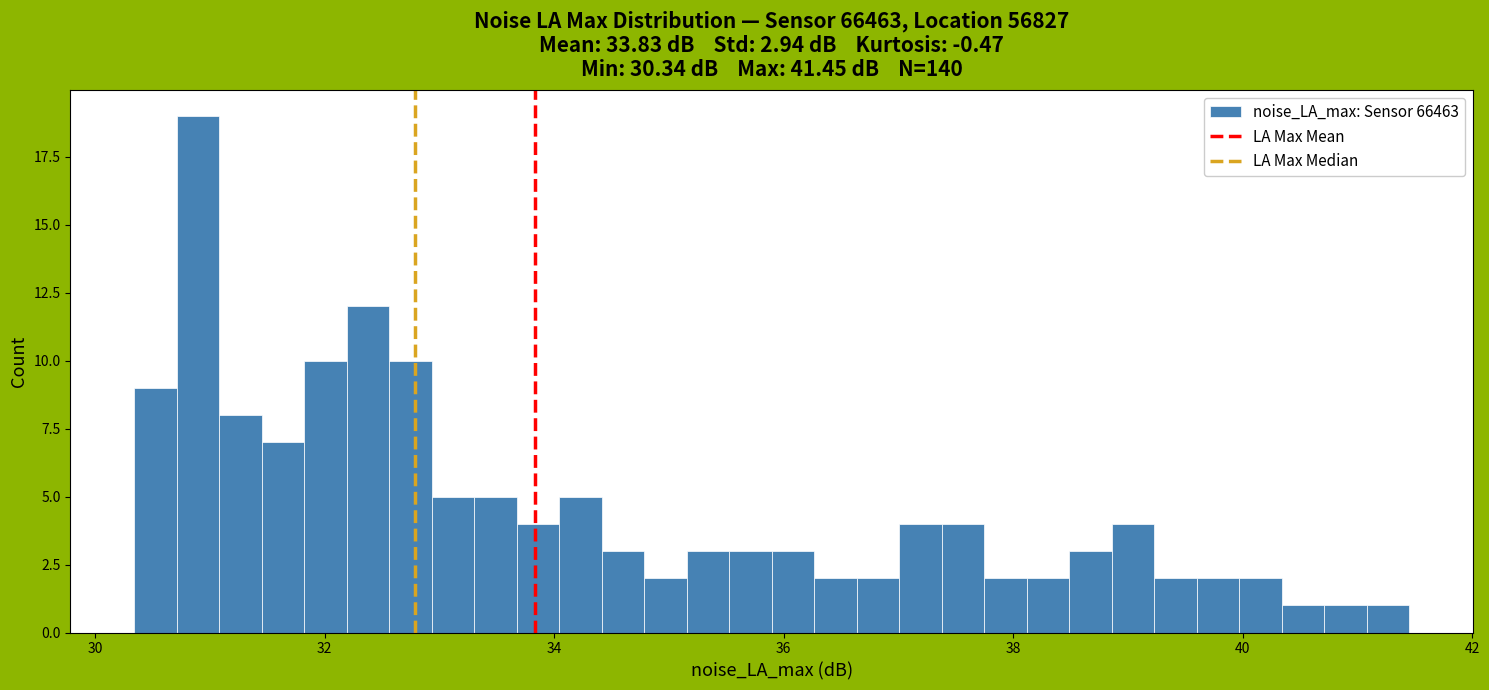

Read against the x-axis, roughly where is the centre of the tallest bar?

30.8